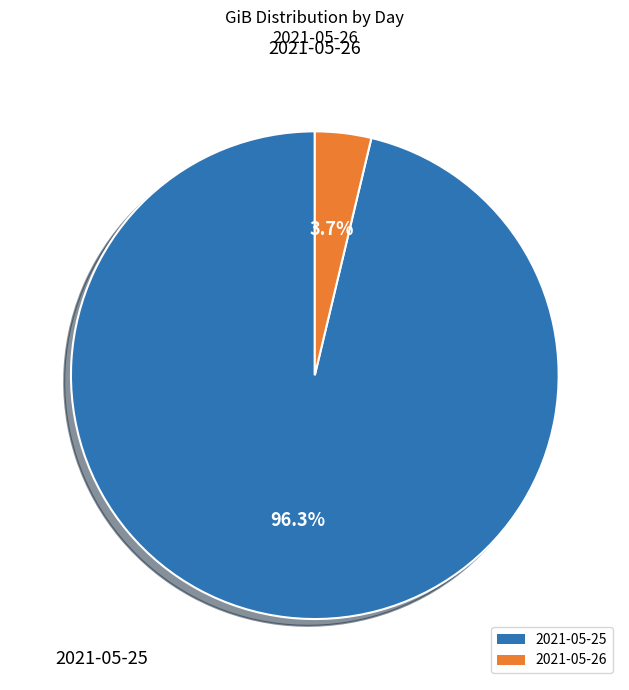

Rank the categories by value from highest to lowest.

2021-05-25, 2021-05-26